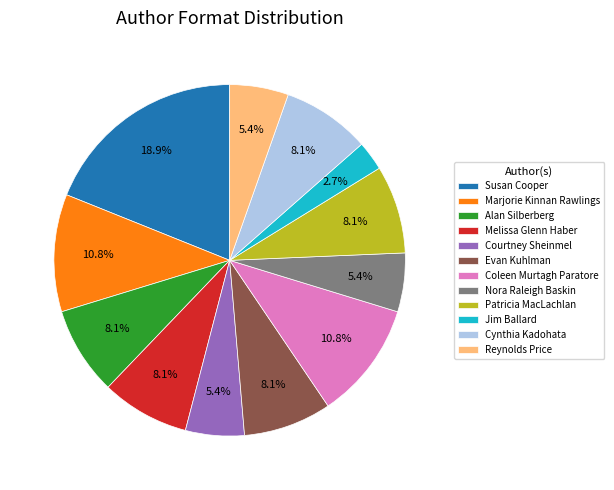

Is Susan Cooper the majority of the pie?

No